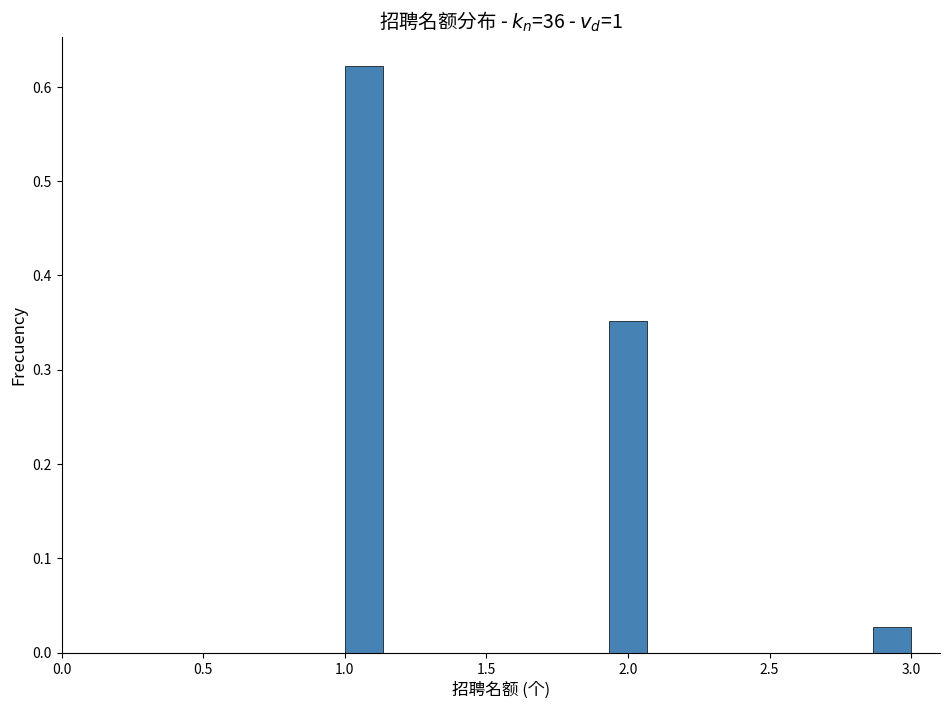

Around what value on the x-axis is the tallest bar? Give the approximate position of its centre, as read against the axis.

1.05